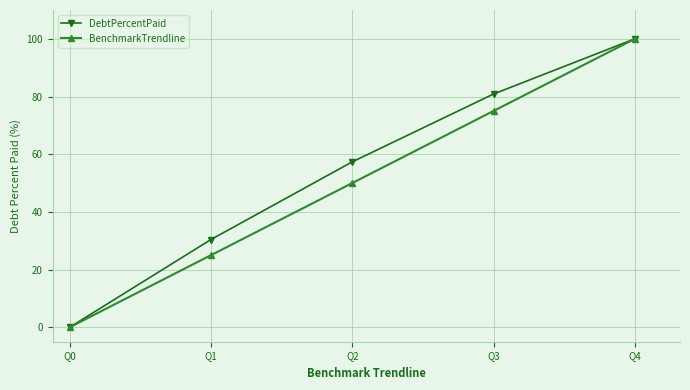

At which category does the chart reach its minimum across all series?

Q0